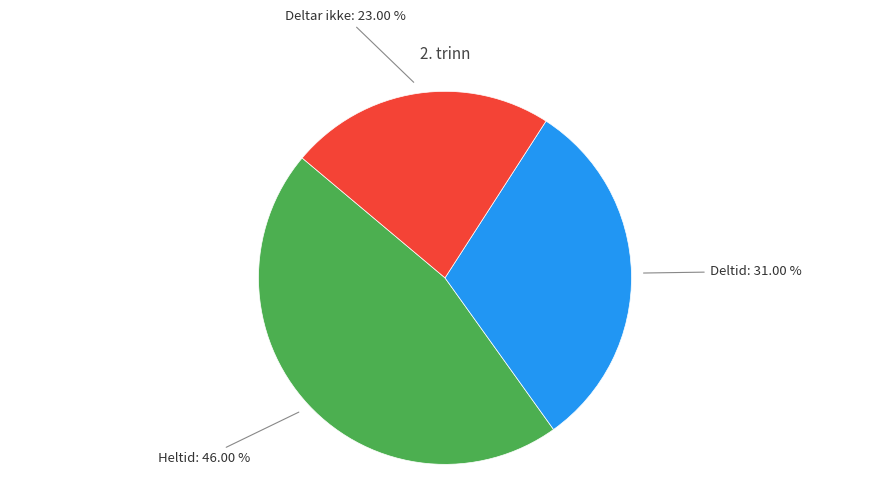

Count the number of slices in the pie.

3